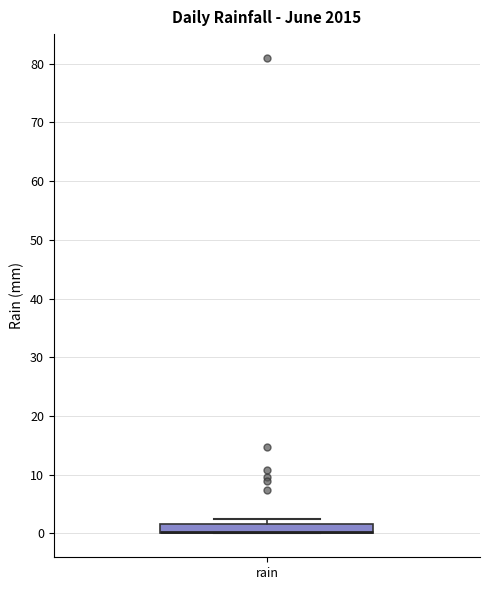

Transcribe this box plot: give where the median line is, the range the box spans, and where the two whiskers end, as read against the y-axis. The values are not printed on the chart, so give them approximately, as read against the axis.

median 0 (drawn on the box's lower edge), box 0 to 2, whiskers 0 to 2 (just above the box's upper edge)